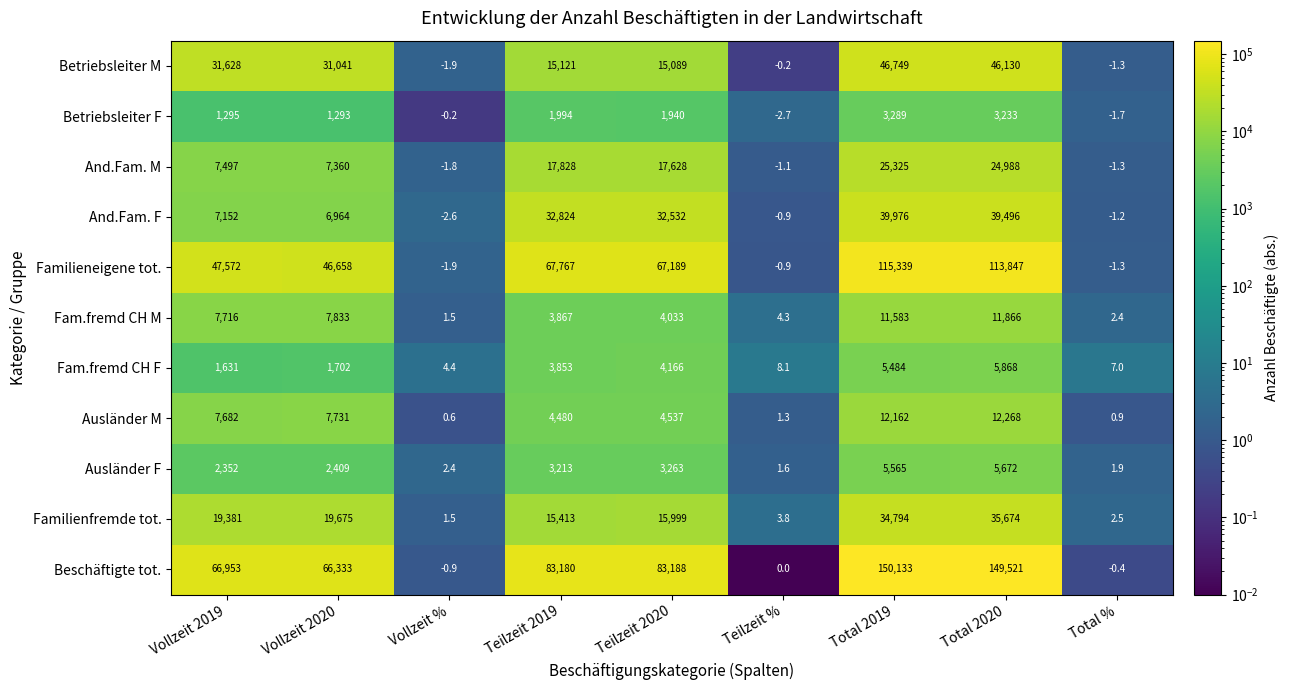

Between Total 2019 and Total 2020, which series saw the biggest shift?

Familieneigene tot.